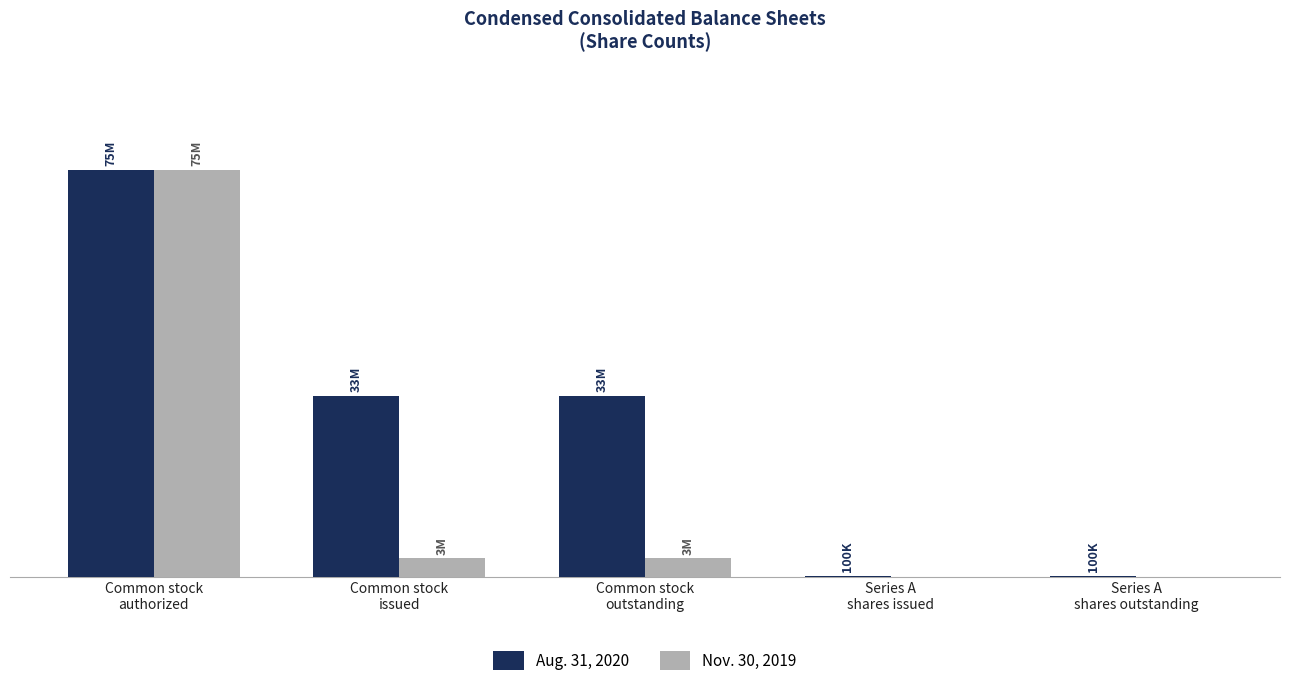

Reading left to right, extract all data points from this chart.

Aug. 31, 2020: 75000000	33328500	33328500	100000	100000
Nov. 30, 2019: 75000000	3355500	3355500	0	0